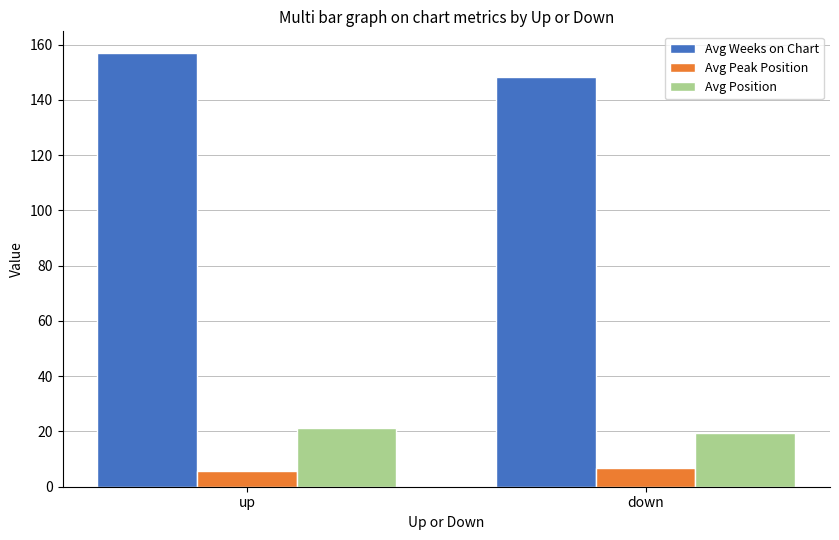

Where is Avg Position nearest to the value 20?

down